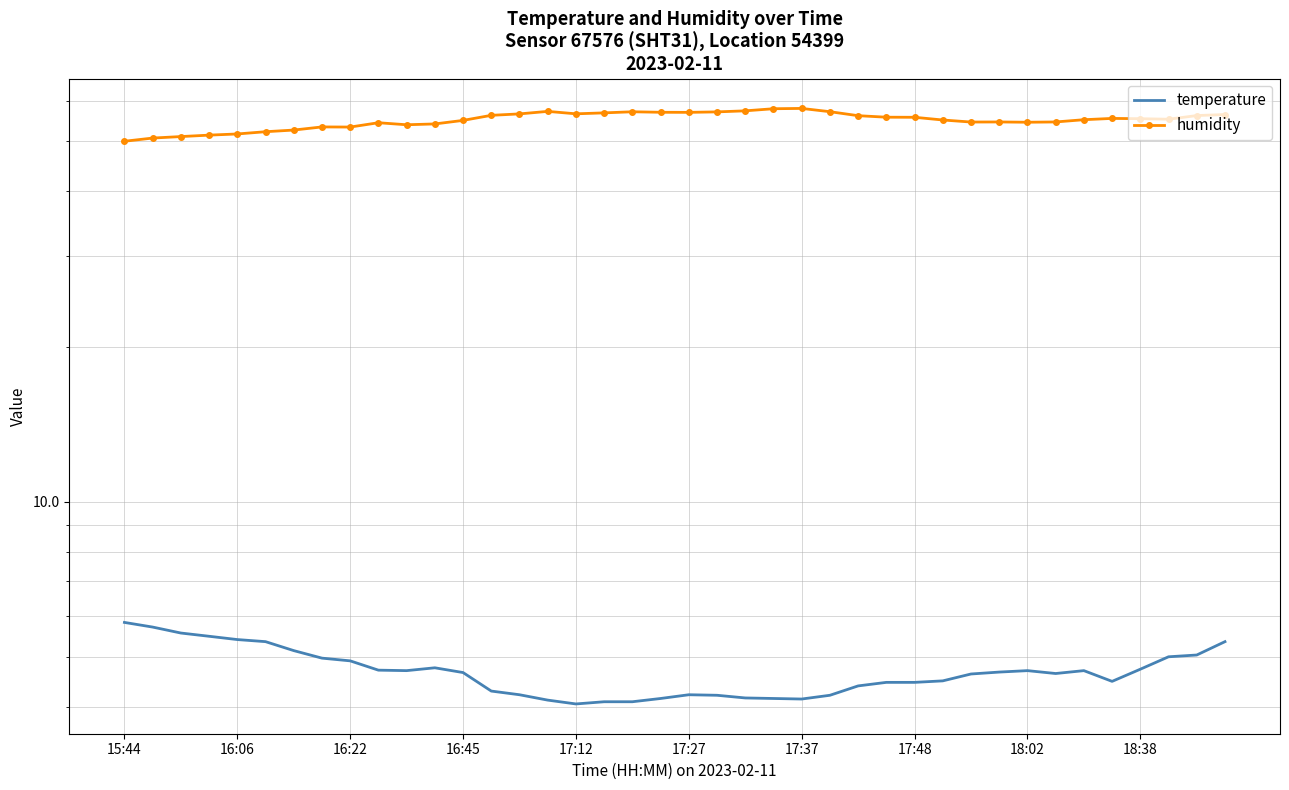

True or false: humidity has more than 2 interior local peaks.

True